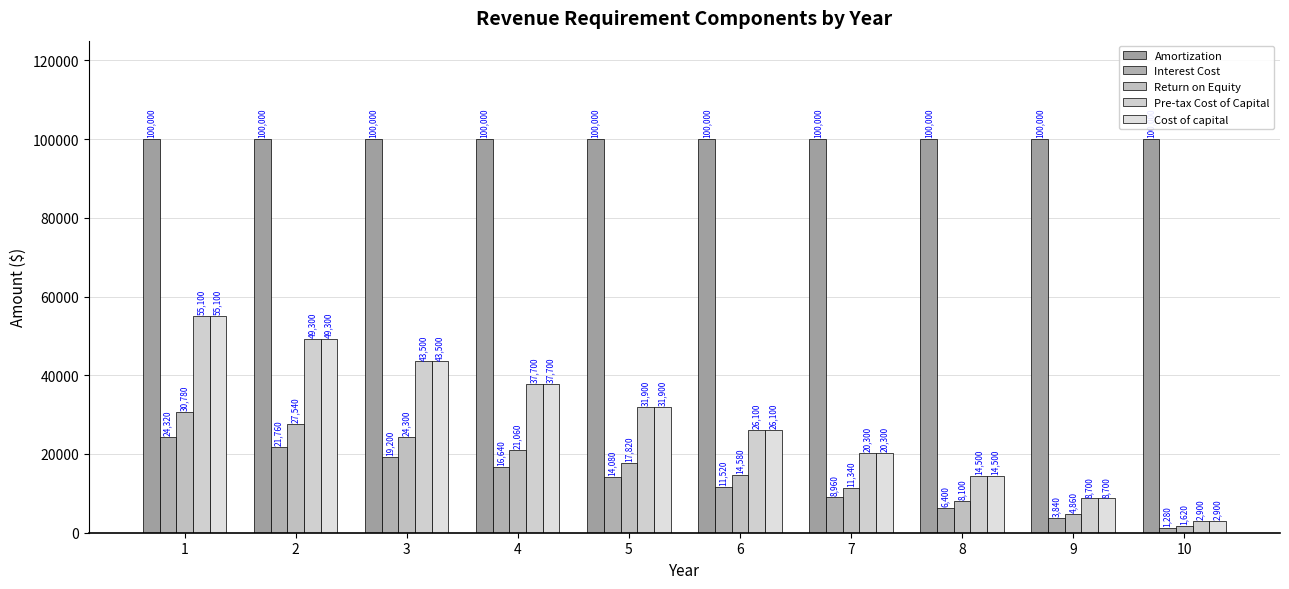

At which label does Cost of capital first exceed 31900?

1